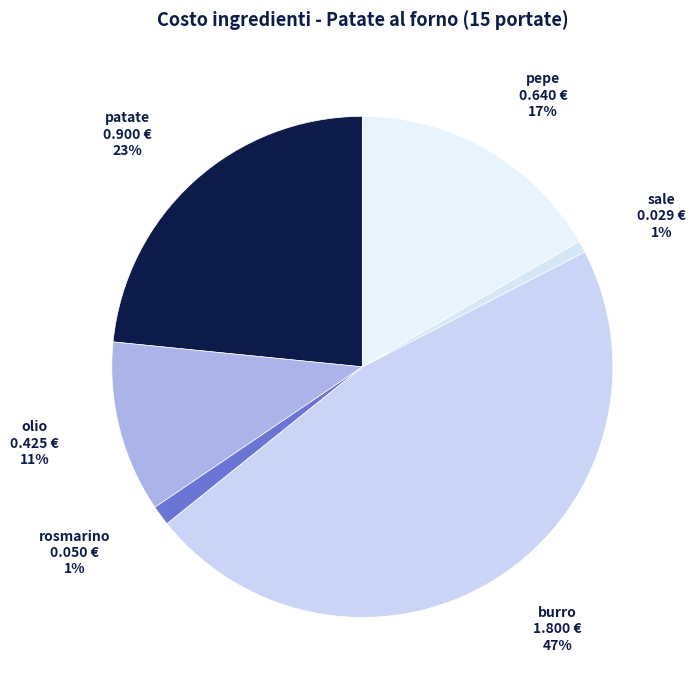

Between sale and olio, which is larger?

olio